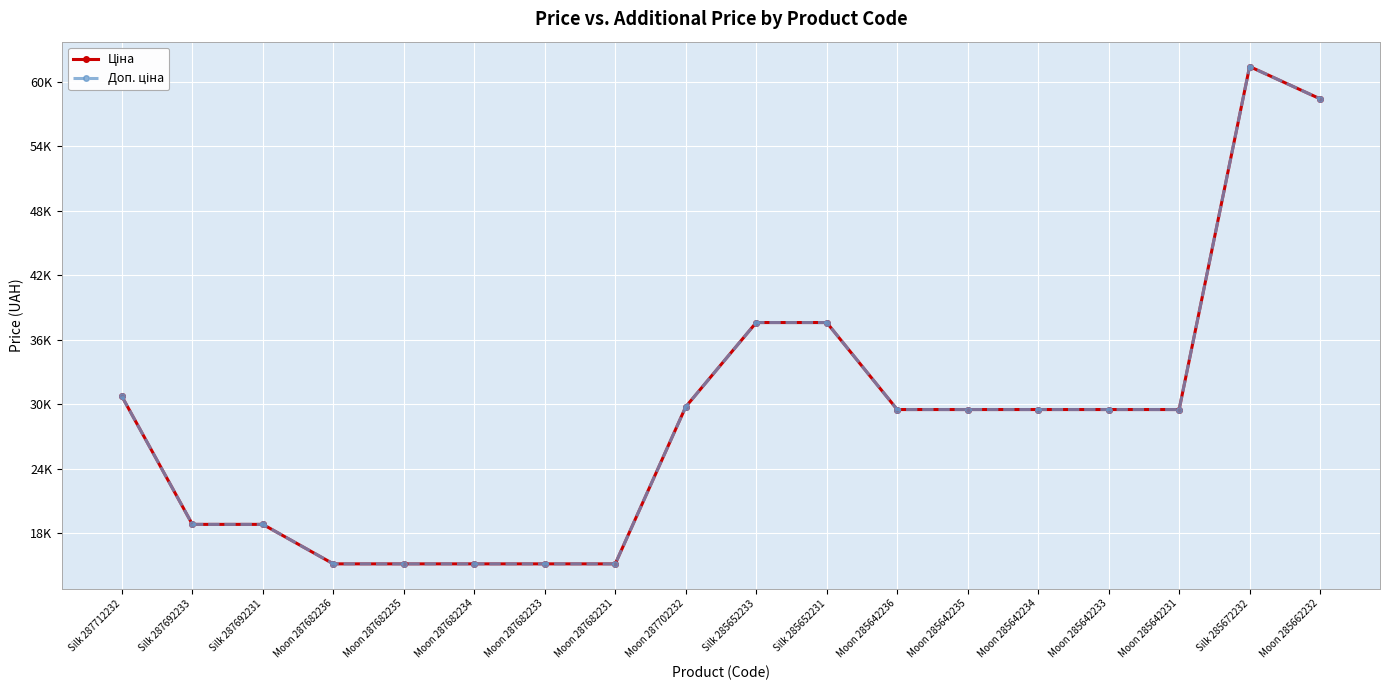

Reading right to left, list all the values displayed in this chart.

Ціна: 58426.5	61434.3	29491.5	29491.5	29491.5	29491.5	29491.5	37593.6	37593.6	29747.2	15120.0	15120.0	15120.0	15120.0	15120.0	18796.8	18796.8	30717.1
Доп. ціна: 58426.5	61434.3	29491.5	29491.5	29491.5	29491.5	29491.5	37593.6	37593.6	29747.2	15120.0	15120.0	15120.0	15120.0	15120.0	18796.8	18796.8	30717.1